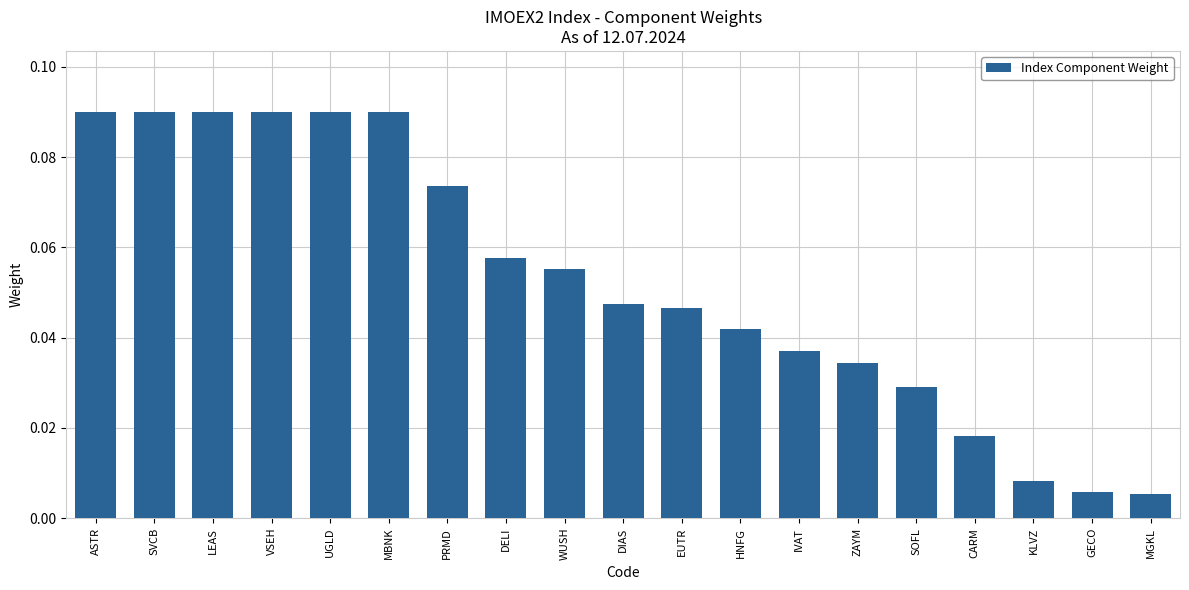

What is the sum of all values?

1.0